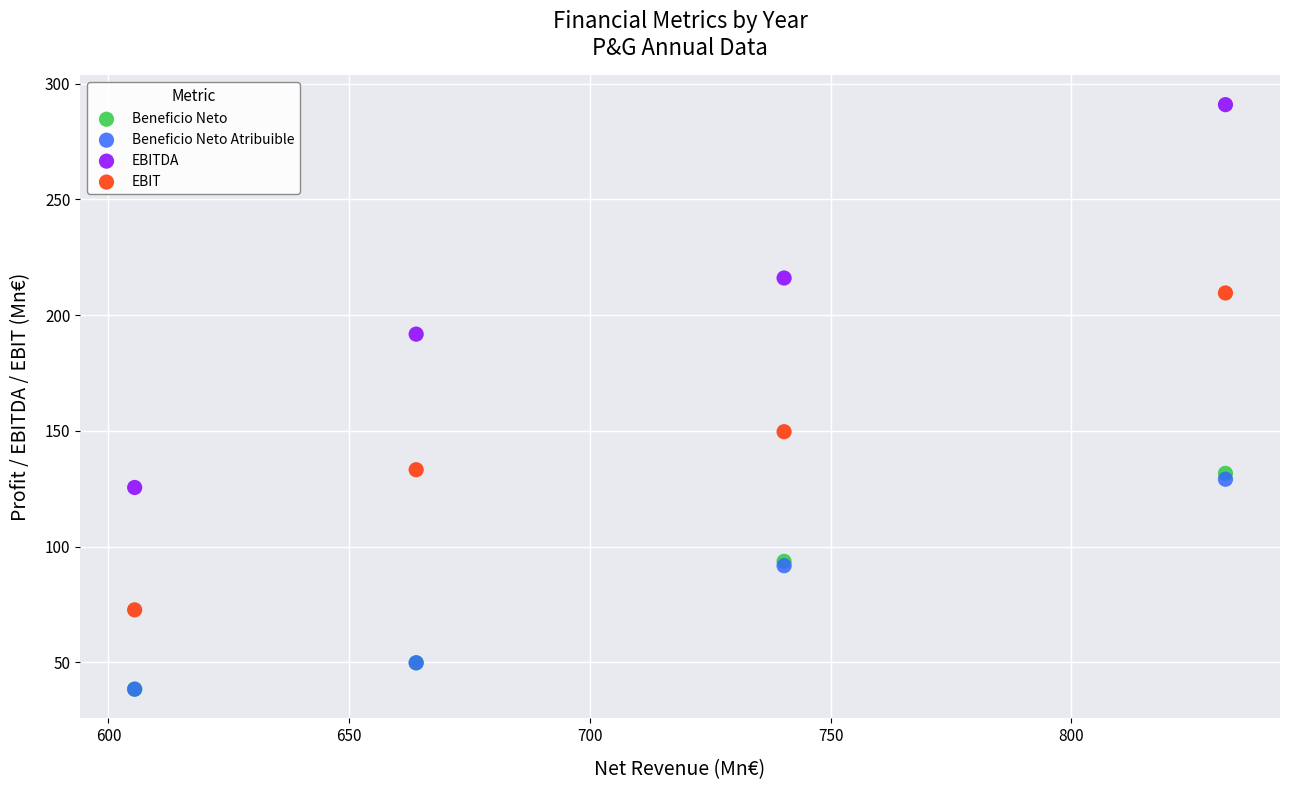

What are all the series names shown in the legend?

Beneficio Neto, Beneficio Neto Atribuible, EBITDA, EBIT